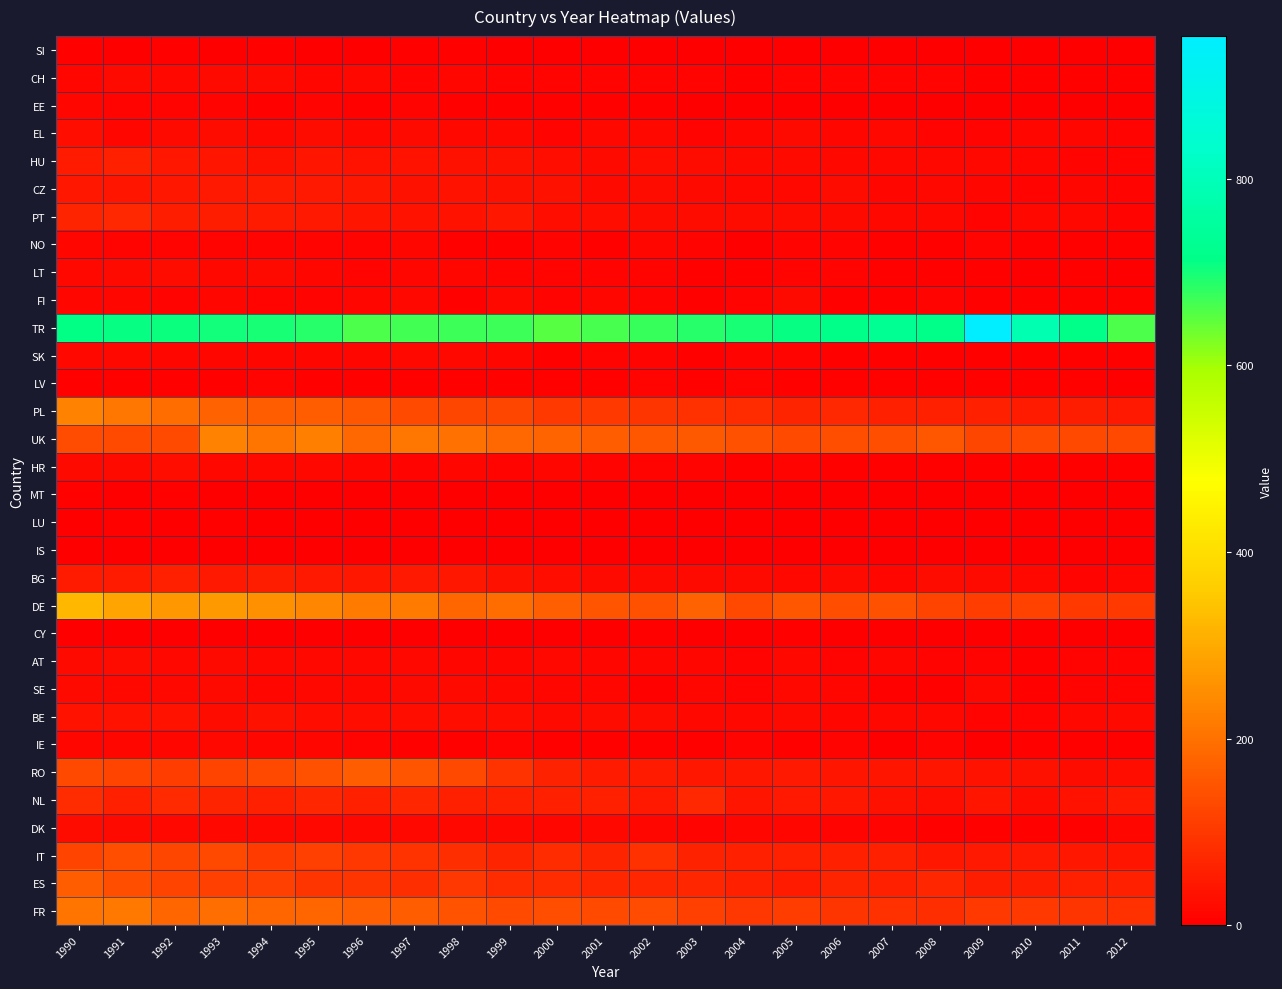

At 2005, list the series in order from largest to smallest.

TR, DE, UK, FR, PL, IT, ES, NL, RO, PT, BE, EL, HU, FI, CZ, BG, AT, SE, DK, CH, NO, LT, SK, HR, LV, IE, CY, EE, LU, SI, MT, IS